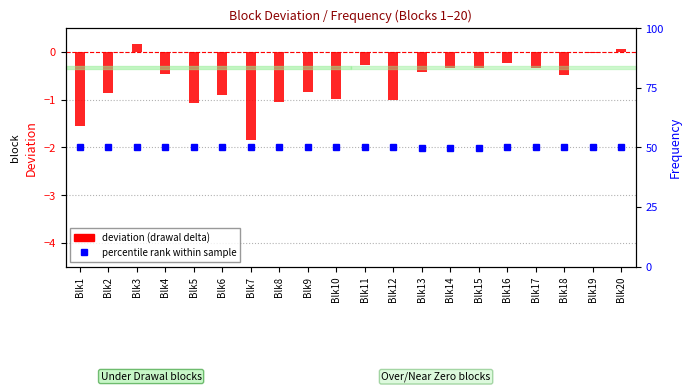

The value of Deviation (Under/Over drawal) at Blk10 is -0.5. True or false?

False